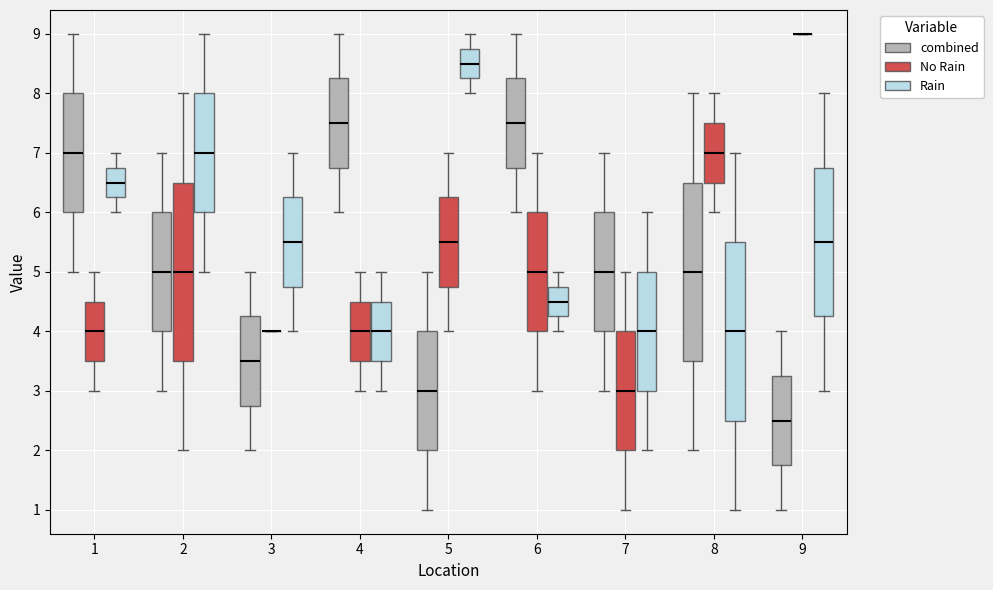

Reading left to right, read every box against the y-axis: the position of its median line, the range the box covers, and the ends of its whiskers. The values are not printed on the chart, so give them approximately, as read against the axis.

1 (combined): median 7.0, box 6.0 to 8.0, whiskers 5.0 to 9.0
1 (No Rain): median 4.0, box 3.5 to 4.5, whiskers 3.0 to 5.0
1 (Rain): median 6.5, box 6.3 to 6.8, whiskers 6.0 to 7.0
2 (combined): median 5.0, box 4.0 to 6.0, whiskers 3.0 to 7.0
2 (No Rain): median 5.0, box 3.5 to 6.5, whiskers 2.0 to 8.0
2 (Rain): median 7.0, box 6.0 to 8.0, whiskers 5.0 to 9.0
3 (combined): median 3.5, box 2.8 to 4.3, whiskers 2.0 to 5.0
3 (No Rain): box collapsed to a line at 4.0, whiskers 4.0 to 4.0
3 (Rain): median 5.5, box 4.8 to 6.3, whiskers 4.0 to 7.0
4 (combined): median 7.5, box 6.8 to 8.3, whiskers 6.0 to 9.0
4 (No Rain): median 4.0, box 3.5 to 4.5, whiskers 3.0 to 5.0
4 (Rain): median 4.0, box 3.5 to 4.5, whiskers 3.0 to 5.0
5 (combined): median 3.0, box 2.0 to 4.0, whiskers 1.0 to 5.0
5 (No Rain): median 5.5, box 4.8 to 6.3, whiskers 4.0 to 7.0
5 (Rain): median 8.5, box 8.3 to 8.8, whiskers 8.0 to 9.0
6 (combined): median 7.5, box 6.8 to 8.3, whiskers 6.0 to 9.0
6 (No Rain): median 5.0, box 4.0 to 6.0, whiskers 3.0 to 7.0
6 (Rain): median 4.5, box 4.3 to 4.8, whiskers 4.0 to 5.0
7 (combined): median 5.0, box 4.0 to 6.0, whiskers 3.0 to 7.0
7 (No Rain): median 3.0, box 2.0 to 4.0, whiskers 1.0 to 5.0
7 (Rain): median 4.0, box 3.0 to 5.0, whiskers 2.0 to 6.0
8 (combined): median 5.0, box 3.5 to 6.5, whiskers 2.0 to 8.0
8 (No Rain): median 7.0, box 6.5 to 7.5, whiskers 6.0 to 8.0
8 (Rain): median 4.0, box 2.5 to 5.5, whiskers 1.0 to 7.0
9 (combined): median 2.5, box 1.8 to 3.3, whiskers 1.0 to 4.0
9 (No Rain): box collapsed to a line at 9.0, whiskers 9.0 to 9.0
9 (Rain): median 5.5, box 4.3 to 6.8, whiskers 3.0 to 8.0